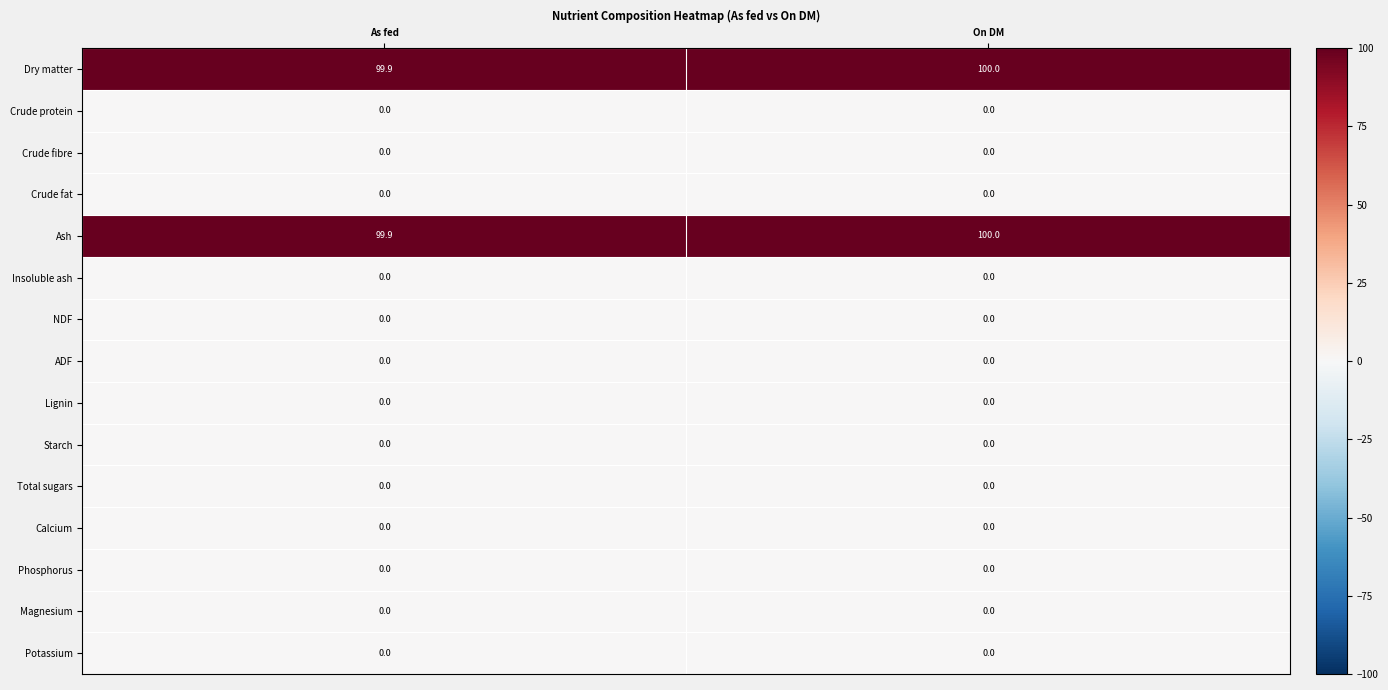

Reading left to right, what are all the values shown in this chart?

Dry matter: As fed=99.9	On DM=100.0
Crude protein: As fed=0.0	On DM=0.0
Crude fibre: As fed=0.0	On DM=0.0
Crude fat: As fed=0.0	On DM=0.0
Ash: As fed=99.9	On DM=100.0
Insoluble ash: As fed=0.0	On DM=0.0
NDF: As fed=0.0	On DM=0.0
ADF: As fed=0.0	On DM=0.0
Lignin: As fed=0.0	On DM=0.0
Starch: As fed=0.0	On DM=0.0
Total sugars: As fed=0.0	On DM=0.0
Calcium: As fed=0.0	On DM=0.0
Phosphorus: As fed=0.0	On DM=0.0
Magnesium: As fed=0.0	On DM=0.0
Potassium: As fed=0.0	On DM=0.0